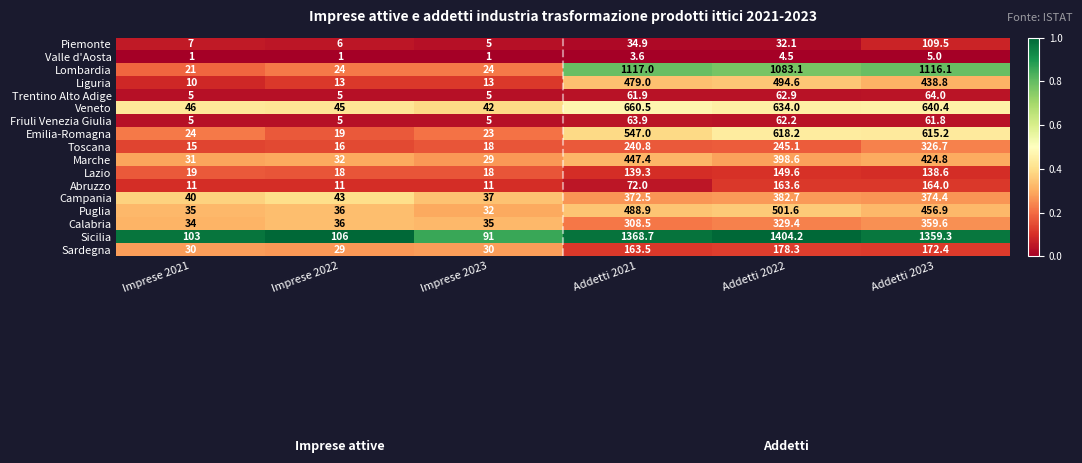

What is the spread (max minus min) of values at Imprese 2023?

90.0